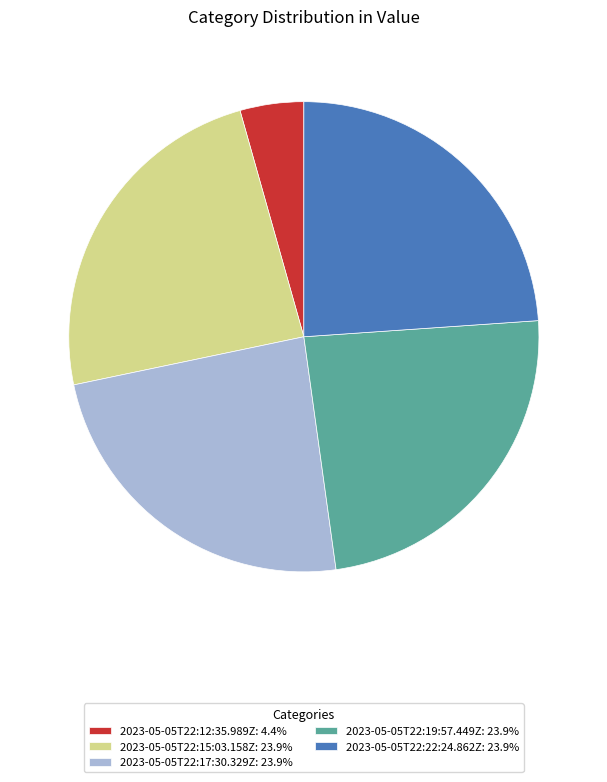

The 2023-05-05T22:19:57.449Z slice represents 37% of the pie. True or false?

False